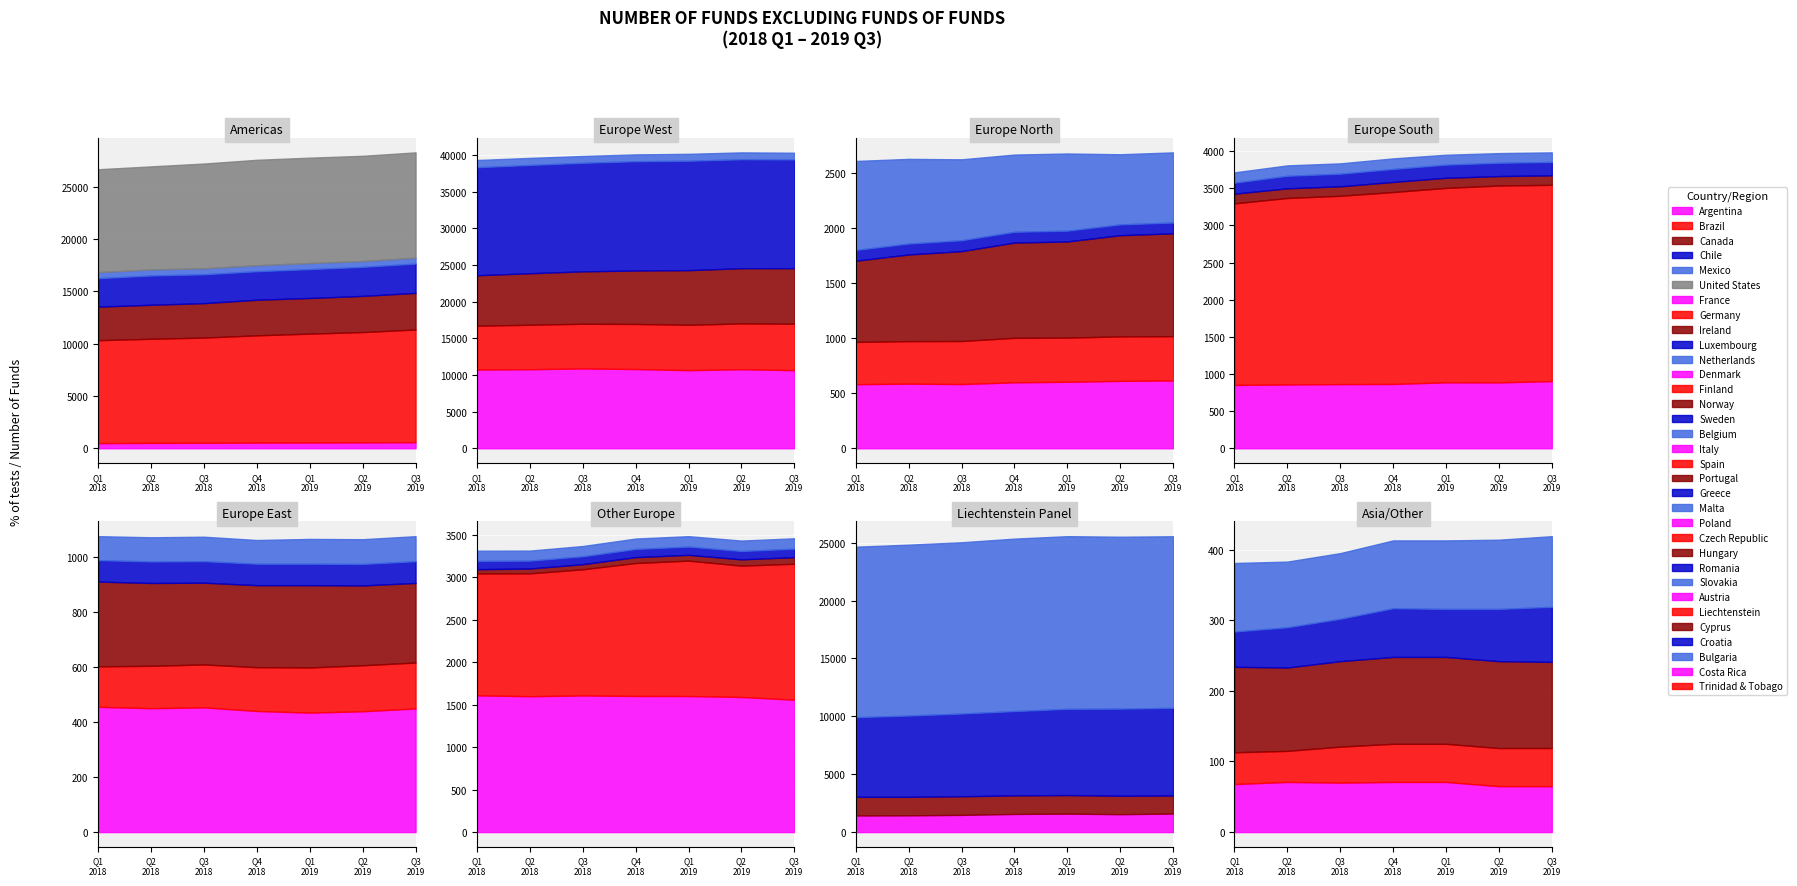

True or false: Luxembourg and France cross at least once.

False